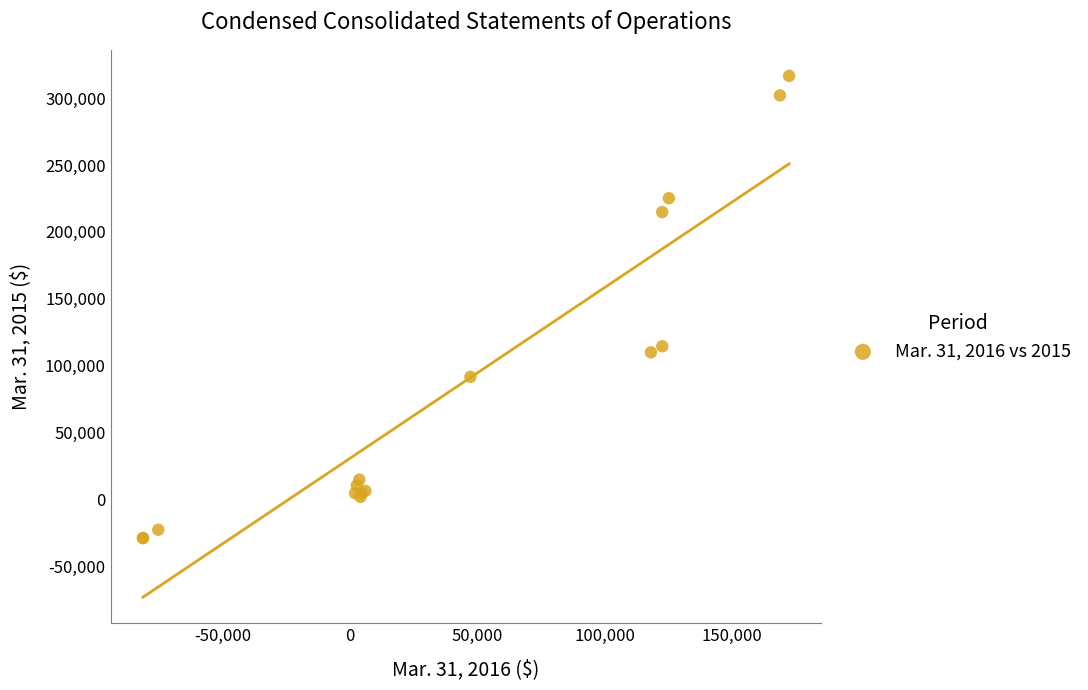

What Y value in the scatter plot is closest to 143842?

114416